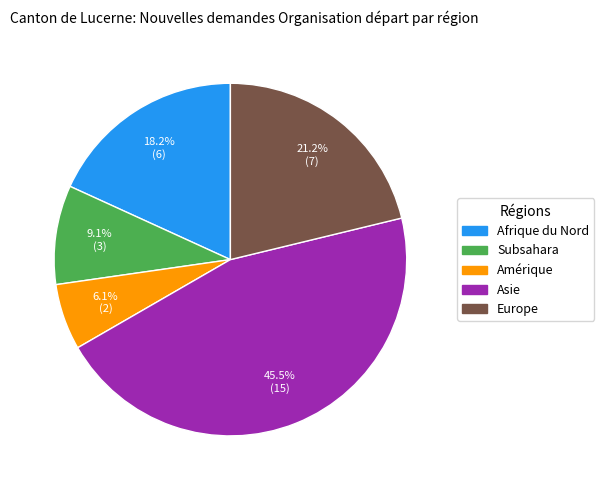

What is the smallest slice in the pie chart?

Amérique